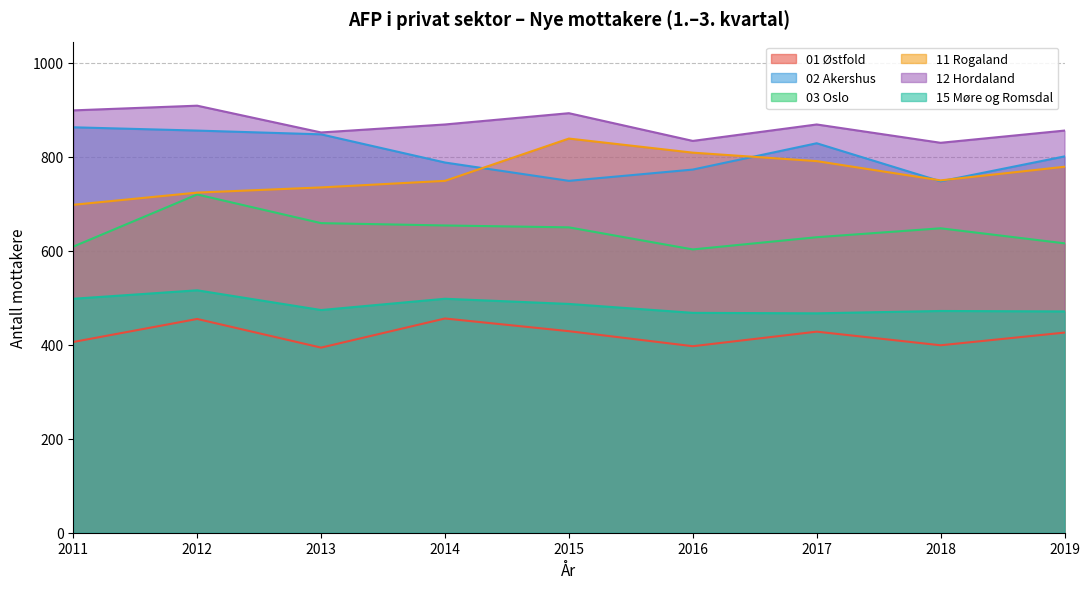

What is the maximum value for 11 Rogaland?

839